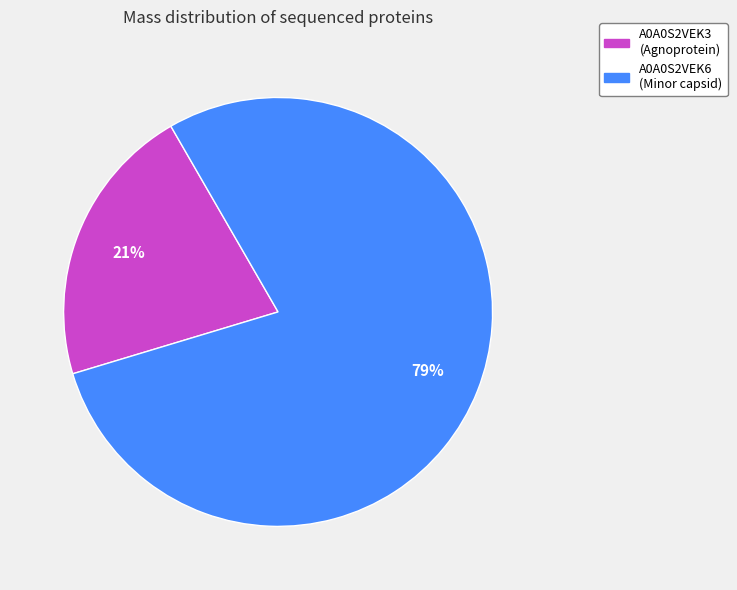

To the nearest percent, what is the average slice percentage?

50%